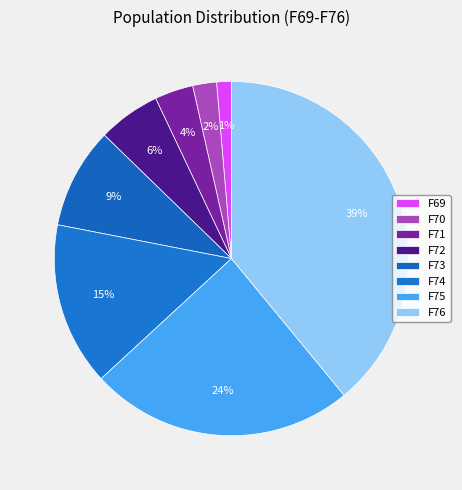

Which category has the smallest portion of the pie?

F69